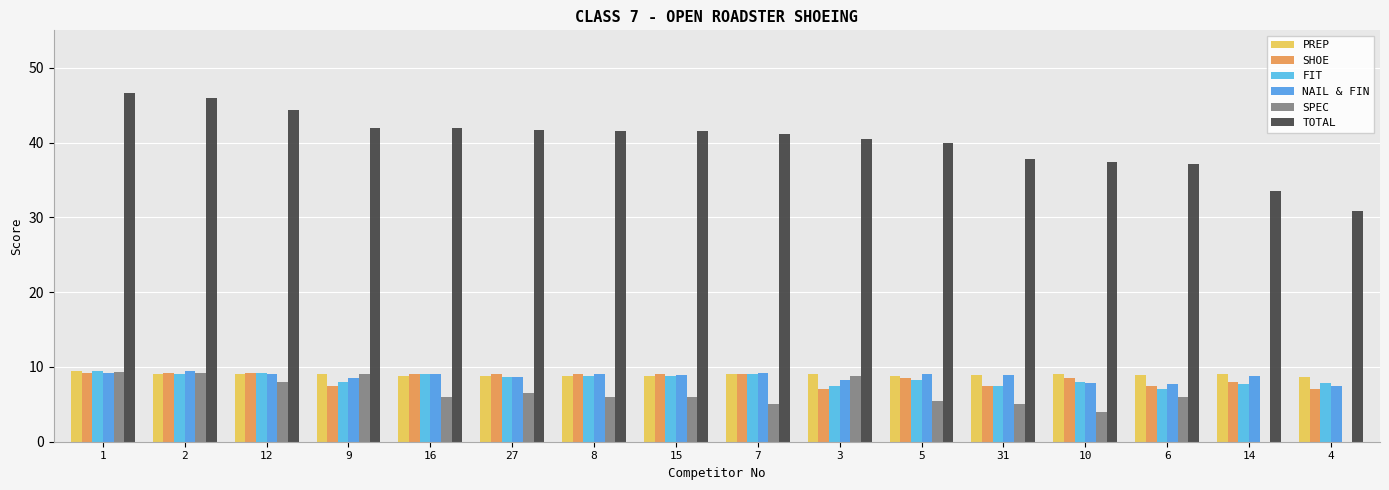

Are the bars grouped side by side (vs. stacked)?

Yes